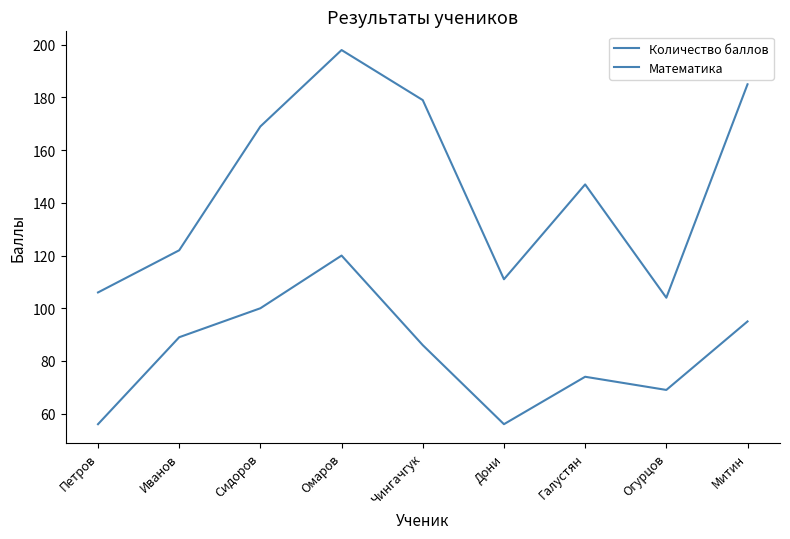

How many lines are shown in the chart?

2